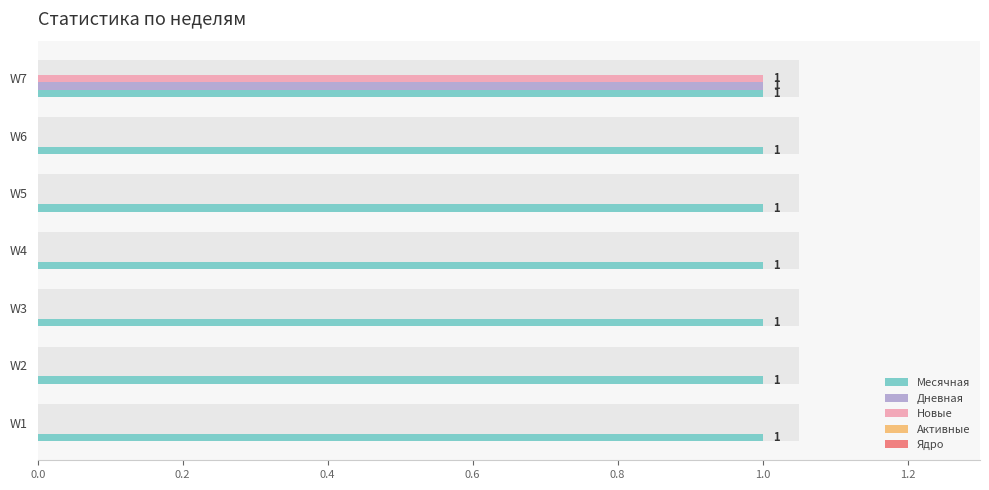

How many bars are there in each group?

5